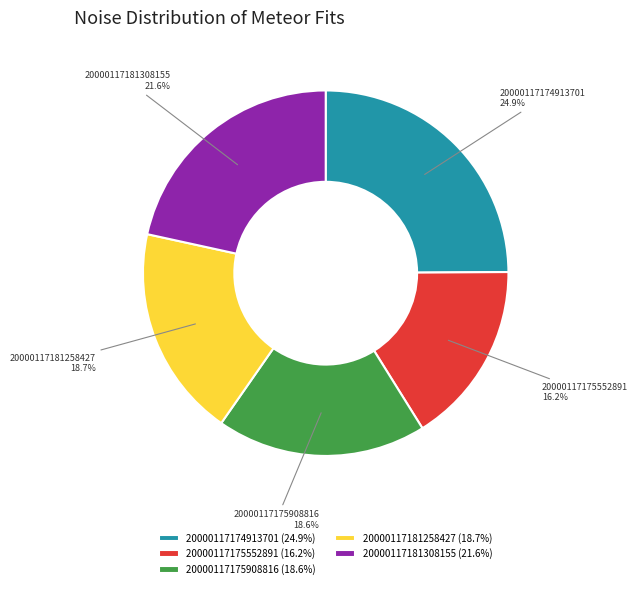

How many segments does this pie chart have?

5